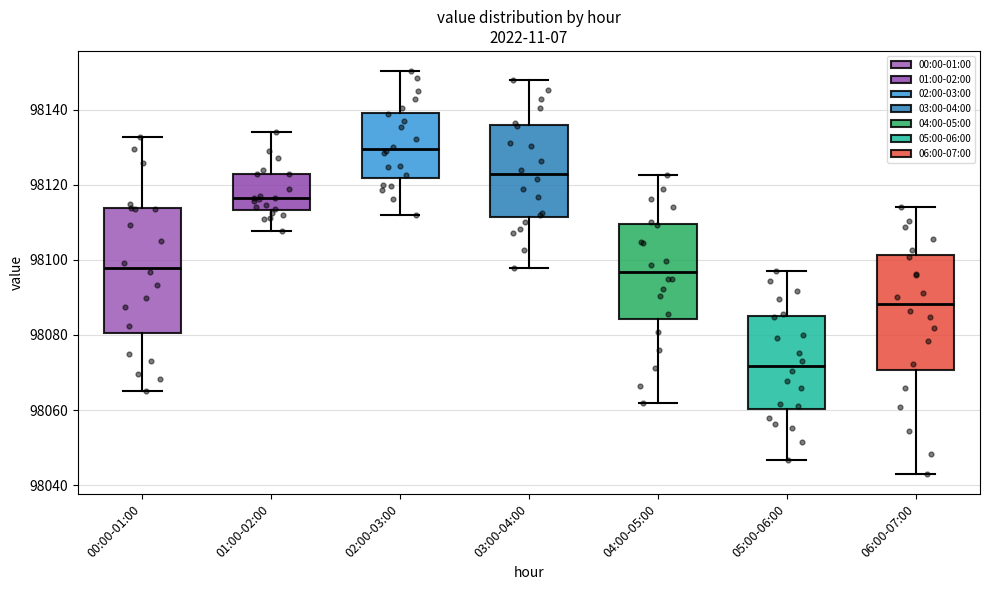

Where is the upper edge of the box for 05:00-06:00 on the y-axis? The values are not printed on the chart, so give them approximately, as read against the axis.

98084